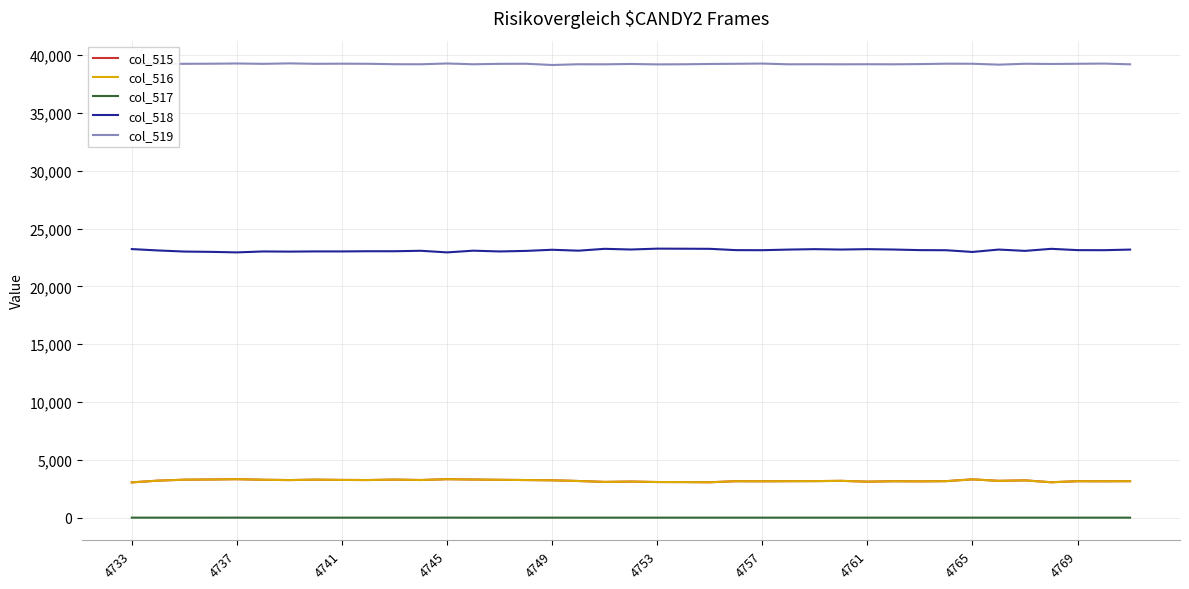

True or false: col_517 and col_516 cross at least once.

False